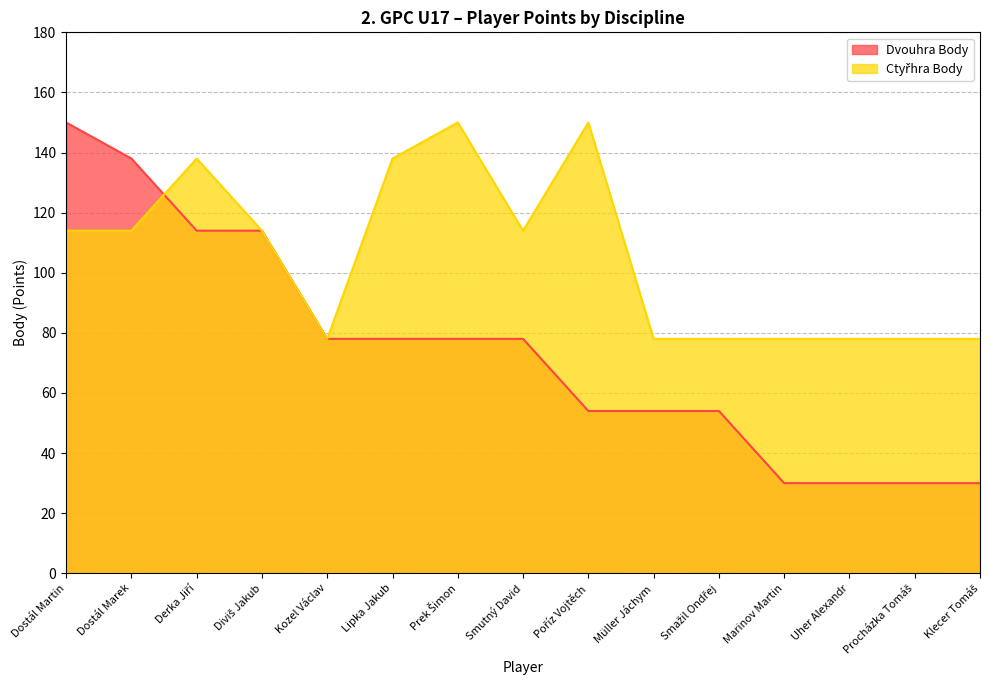

At Dostál Martin, list the series in order from smallest to largest.

Ctyřhra Body, Dvouhra Body